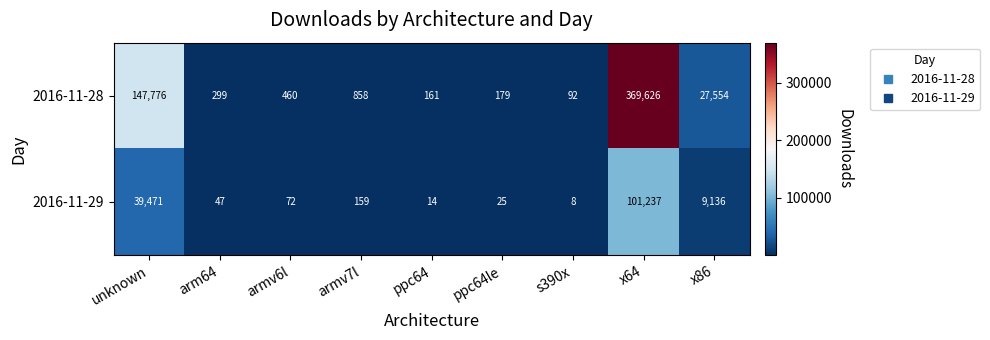

Is it true that 2016-11-29 equals 14 at s390x?

False